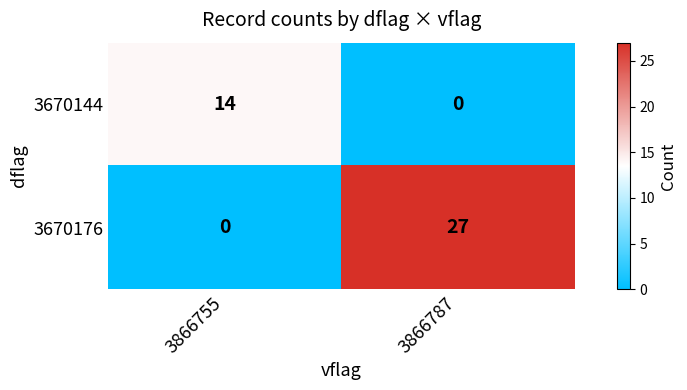

The value of 3670144 at 3866787 is 10. True or false?

False